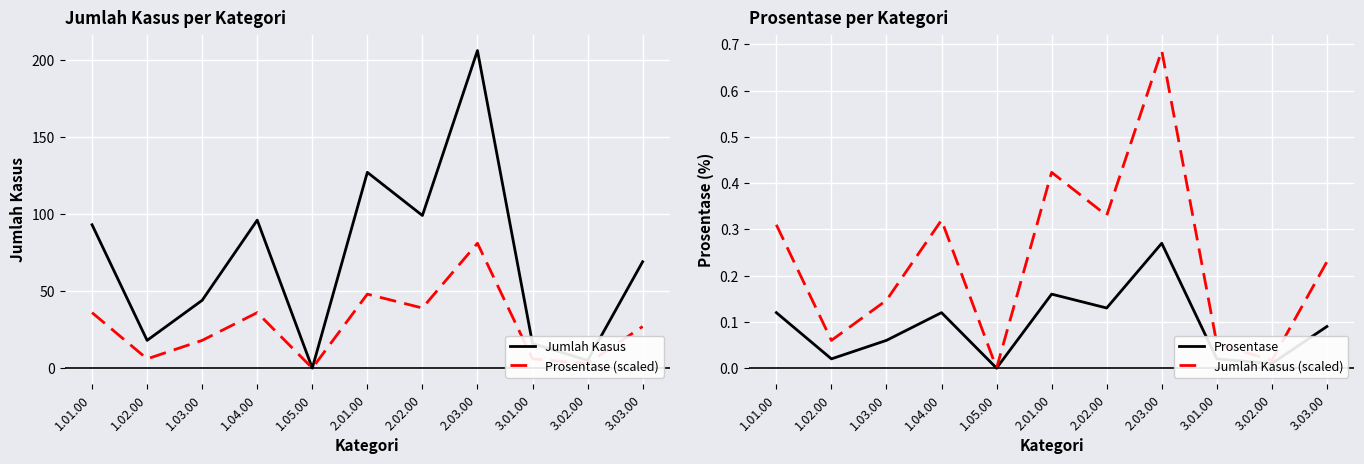

How many data points in Jumlah Kasus are less than 69?

5